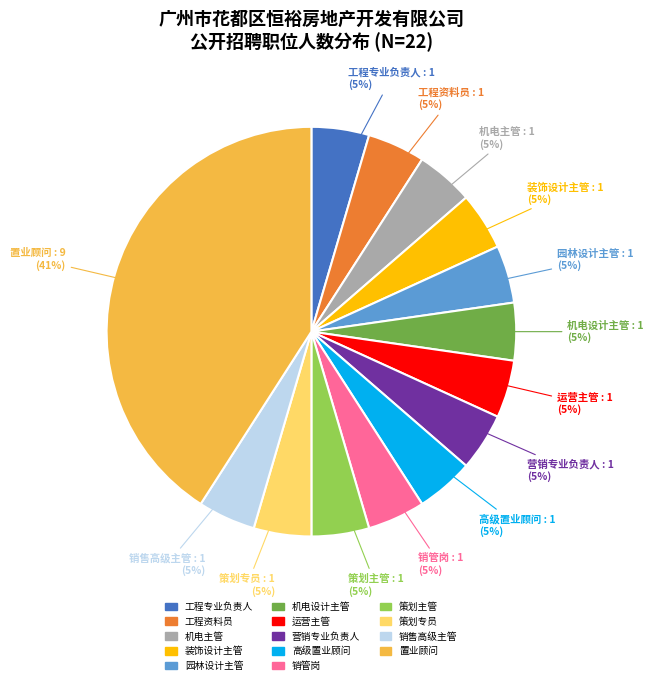

To the nearest percent, what portion does 策划主管 represent?

5%